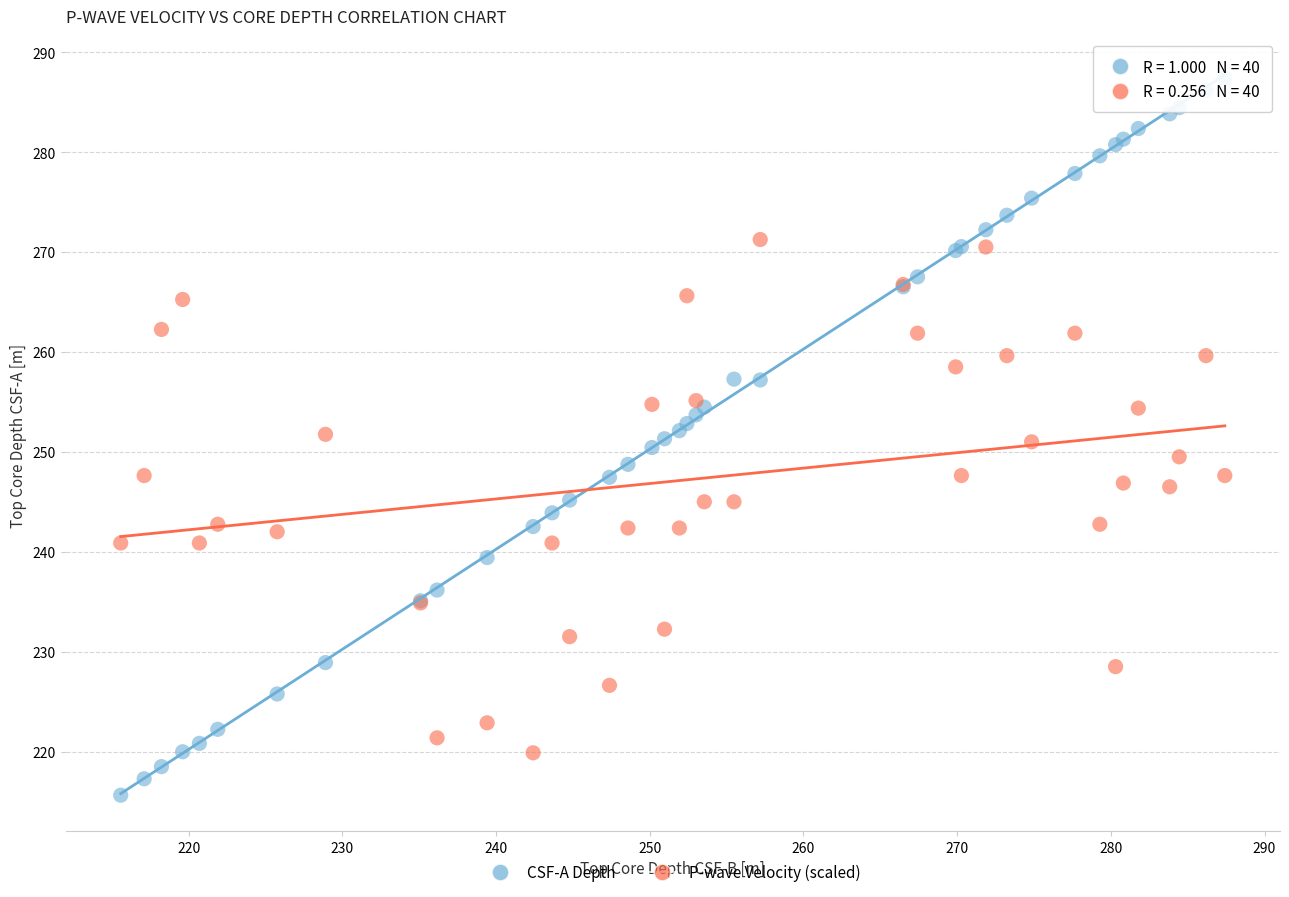

Which series reaches the minimum Y coordinate?

CSF-A Depth